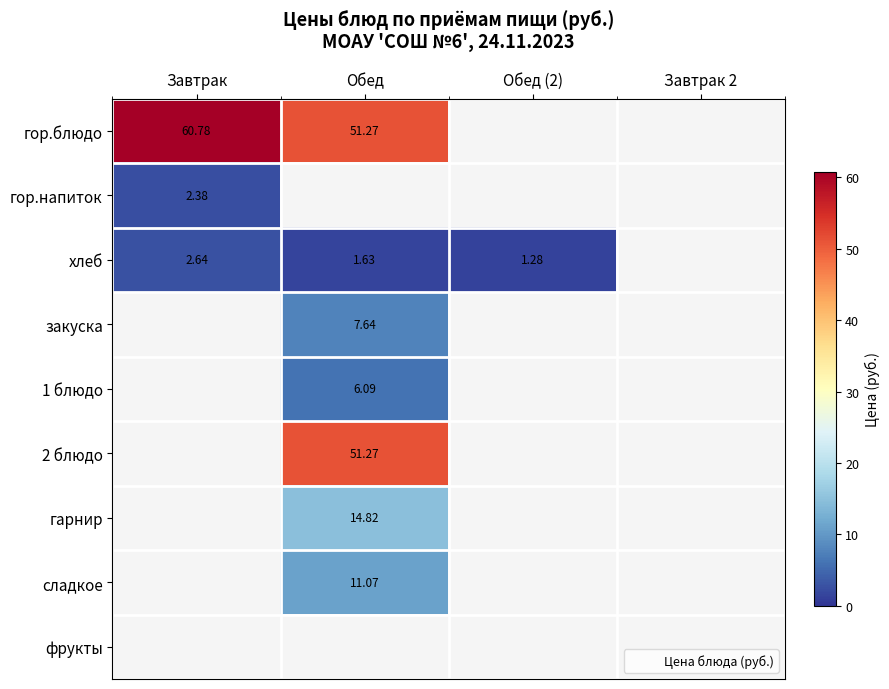

The 2 блюдо series shows 80.6 at Обед. True or false?

False